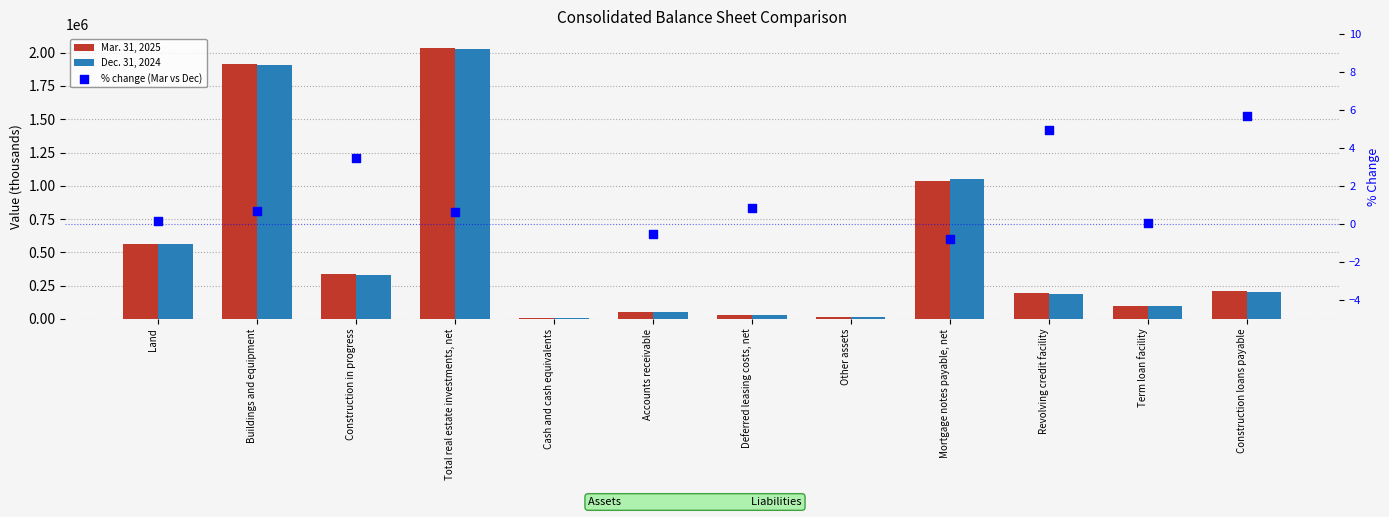

What are all the series names shown in the legend?

Mar. 31, 2025, Dec. 31, 2024, % change (Mar vs Dec)